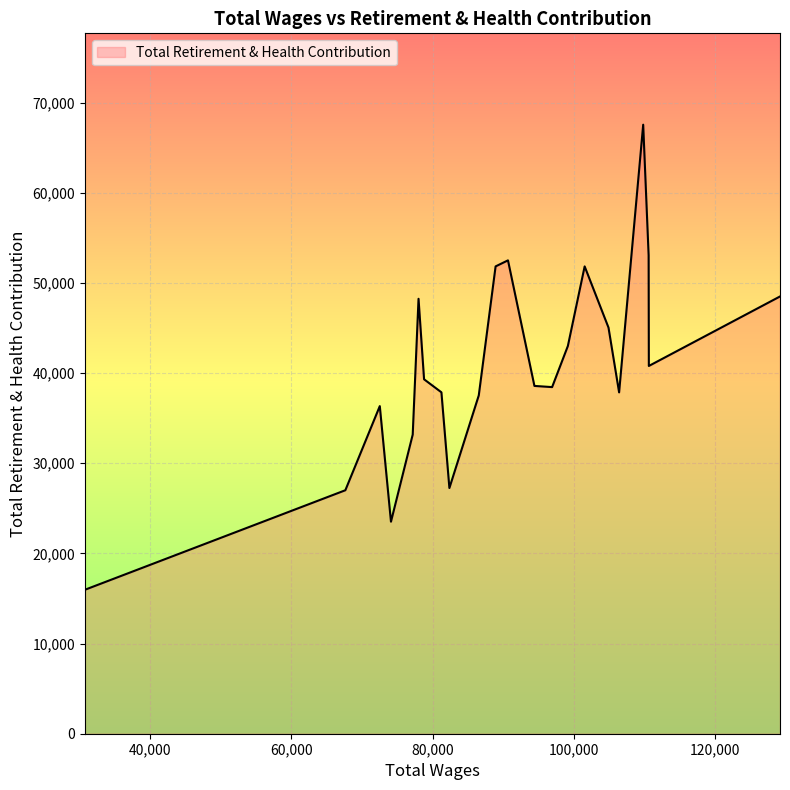

How many lines are shown in the chart?

1